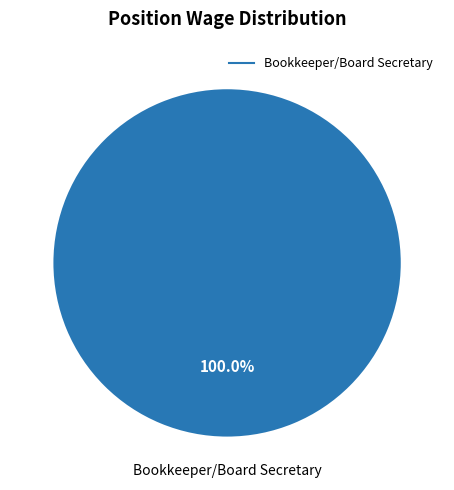

Does any single category account for the majority?

Yes